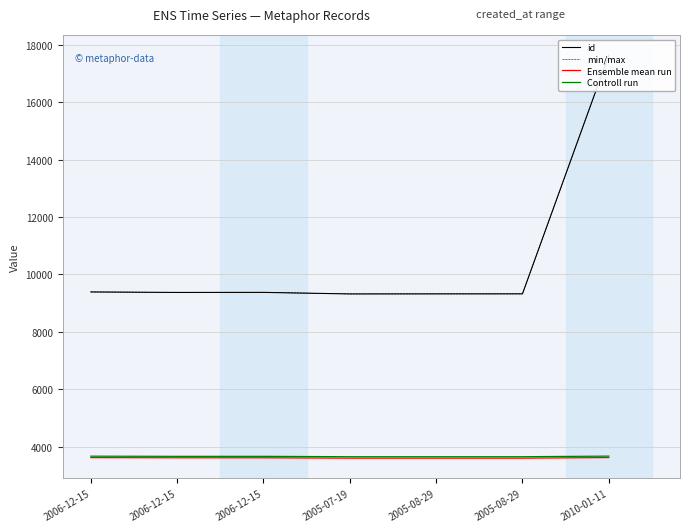

At which label is id closest to 13479?

2006-12-15